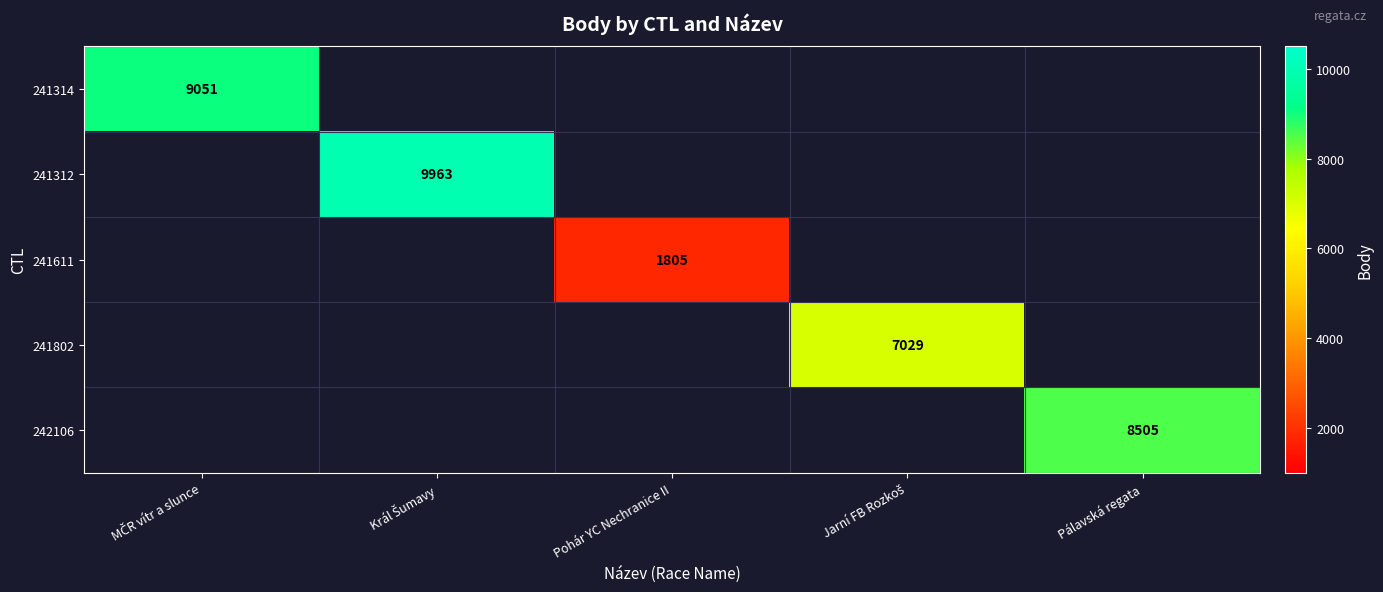

The value of 242106 at Pálavská regata is 14452. True or false?

False